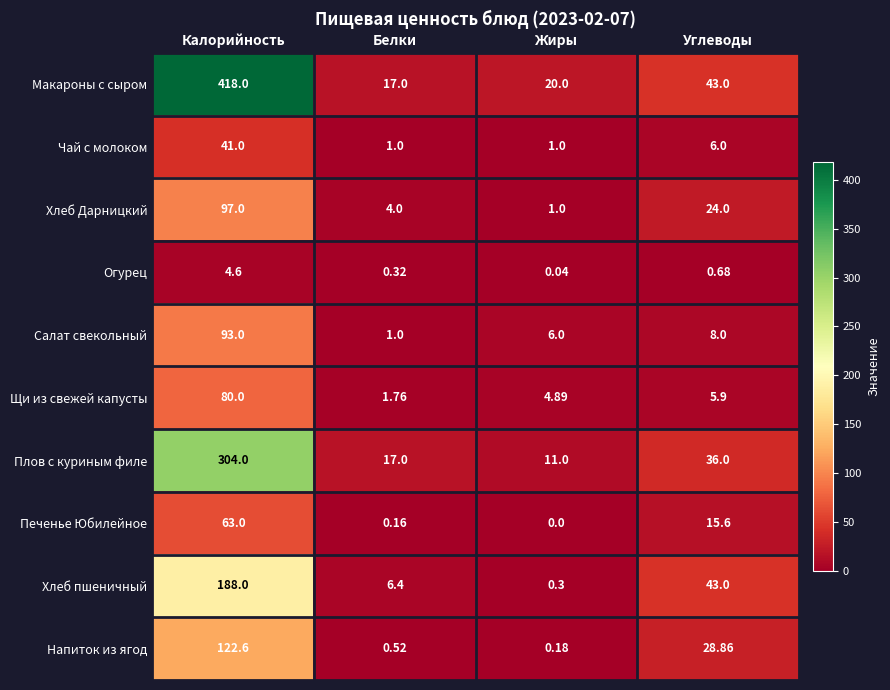

List the series in order of their peak value, lowest first.

Огурец, Чай с молоком, Печенье Юбилейное, Щи из свежей капусты, Салат свекольный, Хлеб Дарницкий, Напиток из ягод, Хлеб пшеничный, Плов с куриным филе, Макароны с сыром